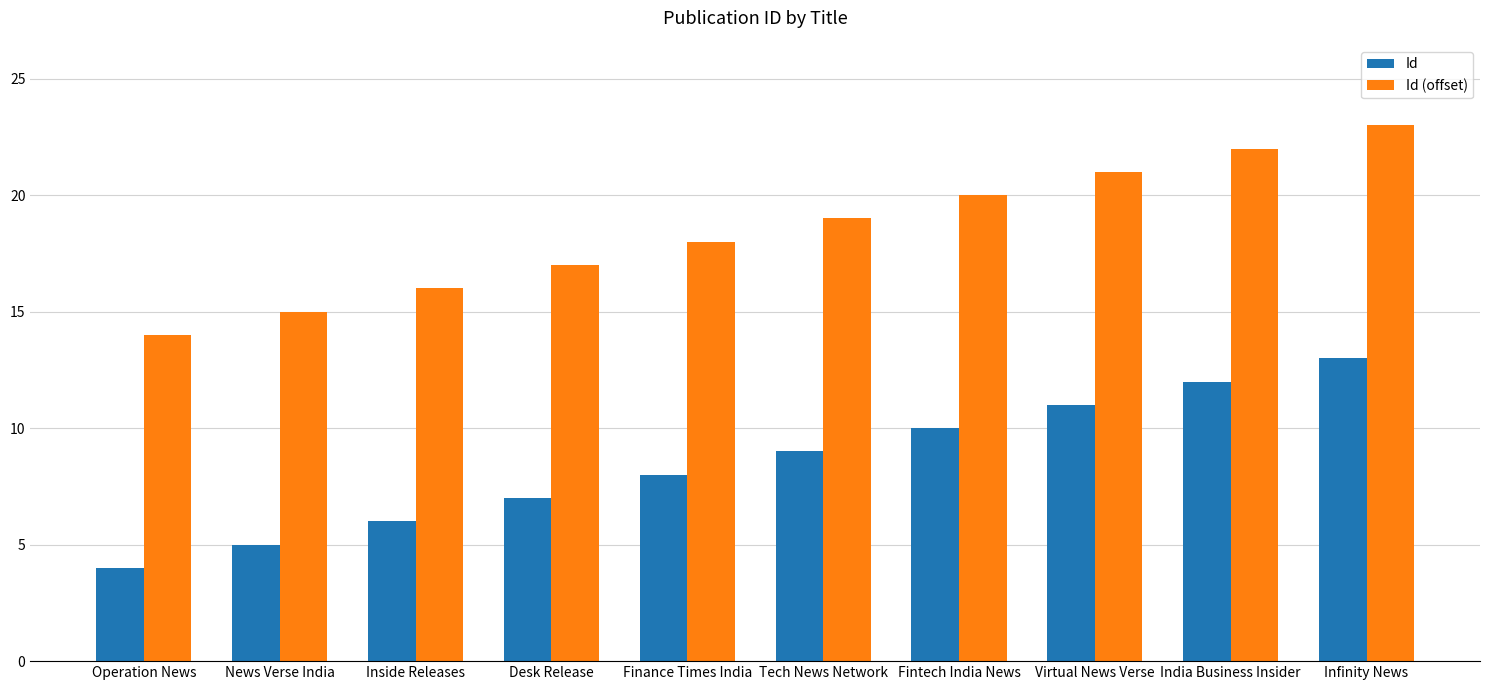

Rank the series by their average value, from highest to lowest.

Id (offset), Id